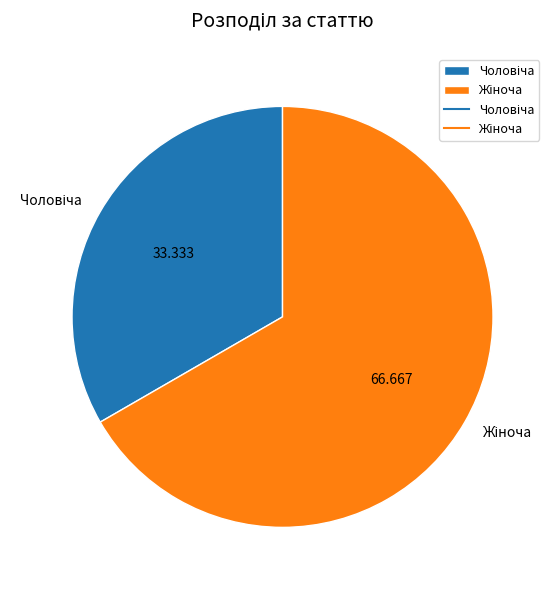

Is there a majority slice in this chart?

Yes